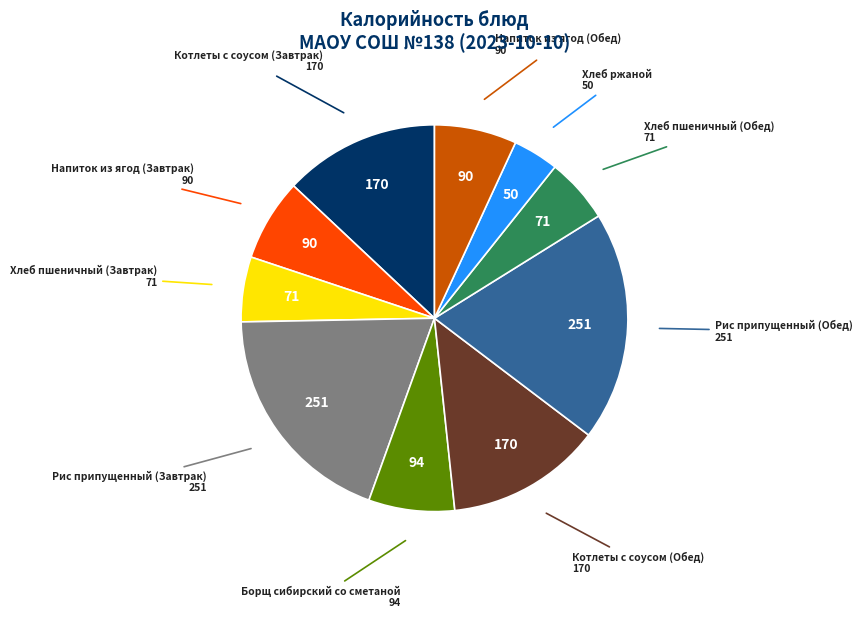

What is the smallest slice in the pie chart?

Хлеб ржаной